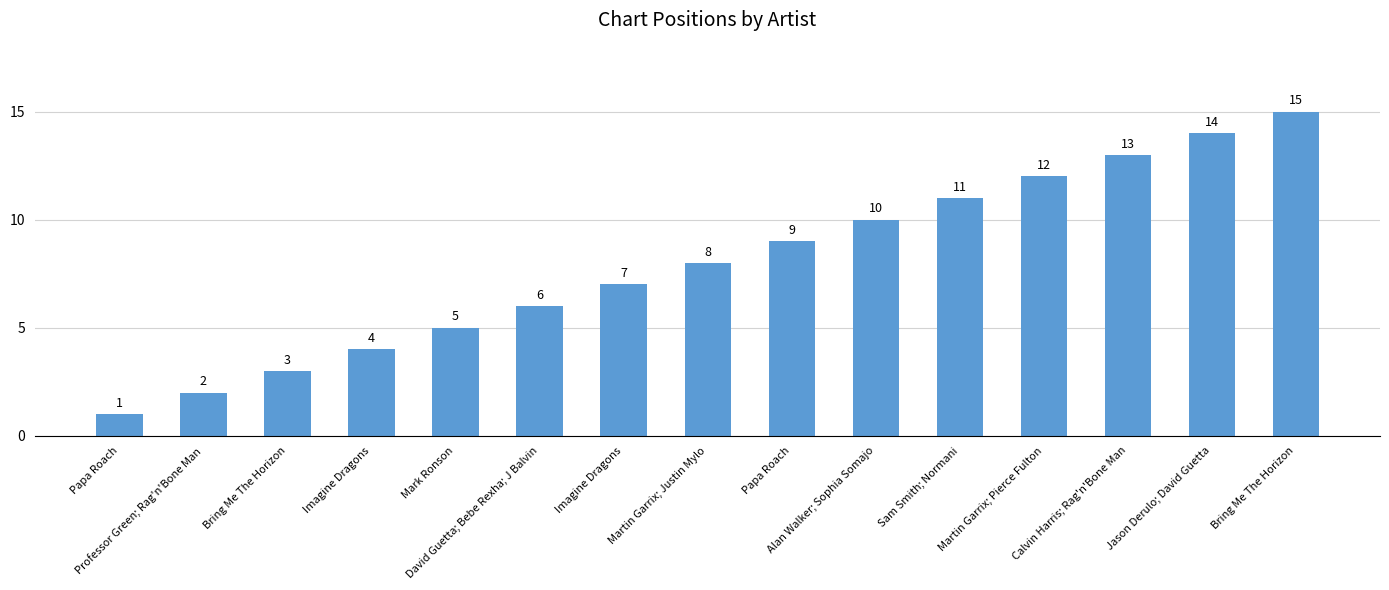

Which label corresponds to the smallest value in the chart?

Papa Roach